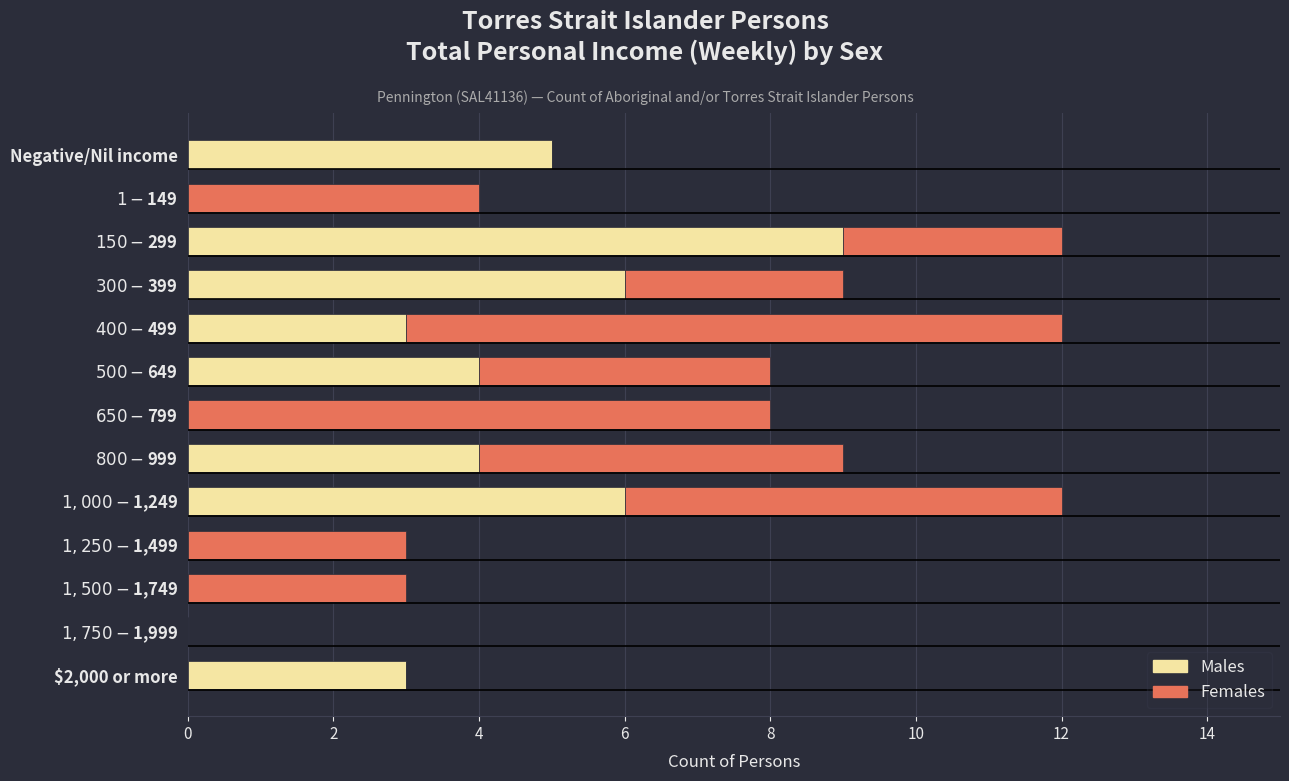

What is the sum of all Males values?

40